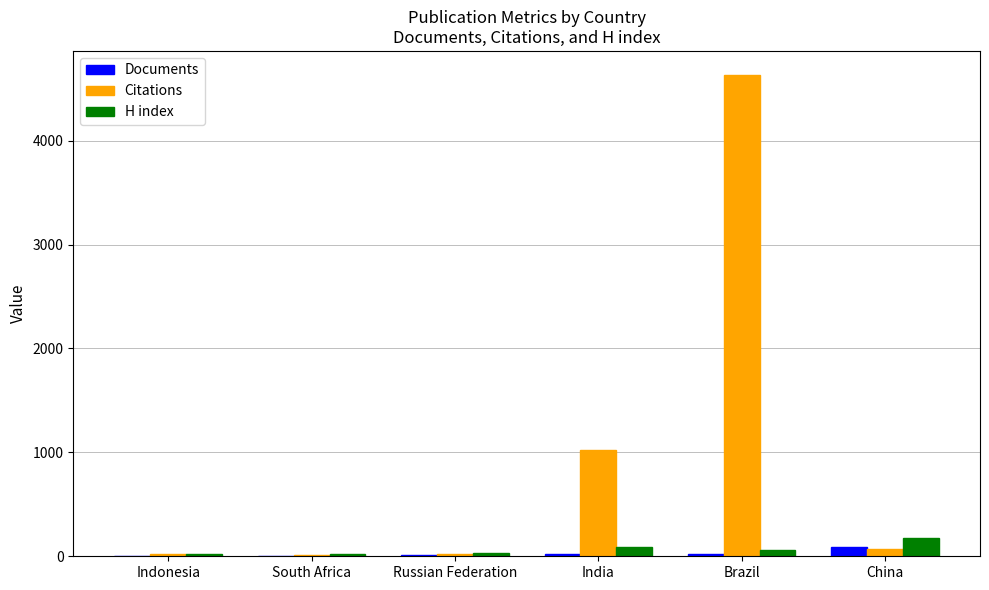

What is the average value of the H index series?

67